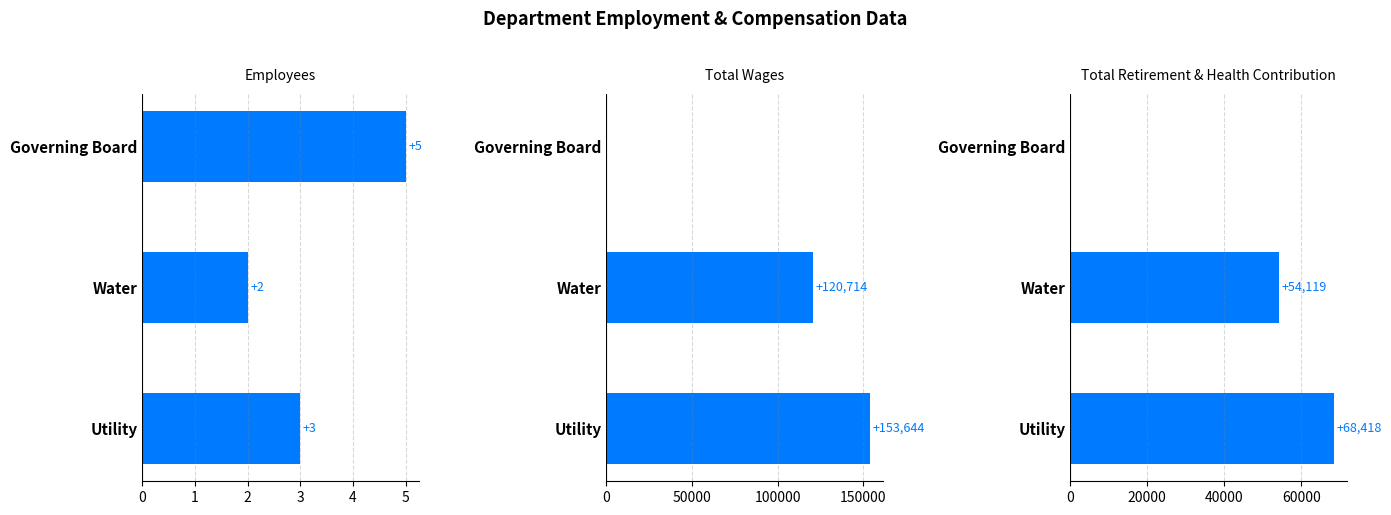

Are the bars grouped side by side (vs. stacked)?

Yes